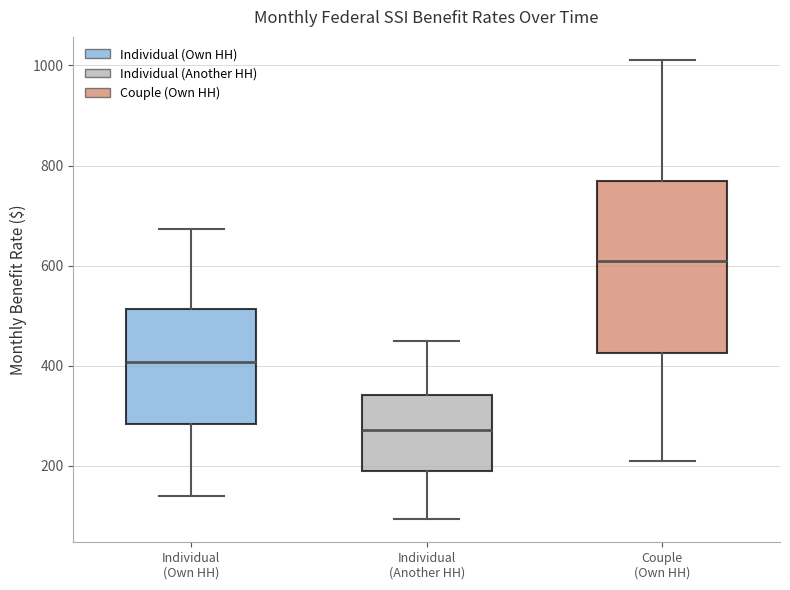

Reading left to right, transcribe this box plot: for each box, give where its median line is, the range the box spans, and where its two whiskers end, as read against the y-axis. The values are not printed on the chart, so give them approximately, as read against the axis.

Individual (Own HH): median 400, box 280 to 520, whiskers 140 to 680
Individual (Another HH): median 280, box 180 to 340, whiskers 100 to 440
Couple (Own HH): median 620, box 420 to 760, whiskers 220 to 1020